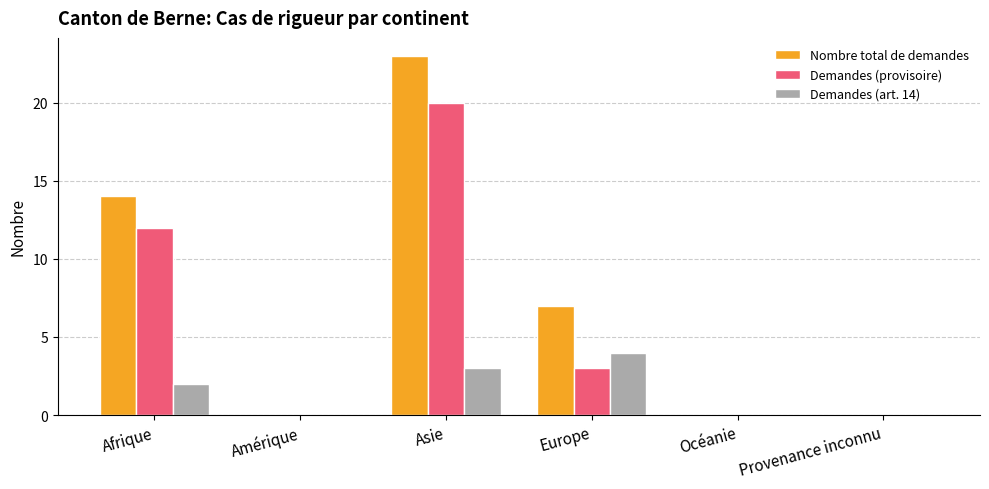

Are the bars grouped side by side (vs. stacked)?

Yes